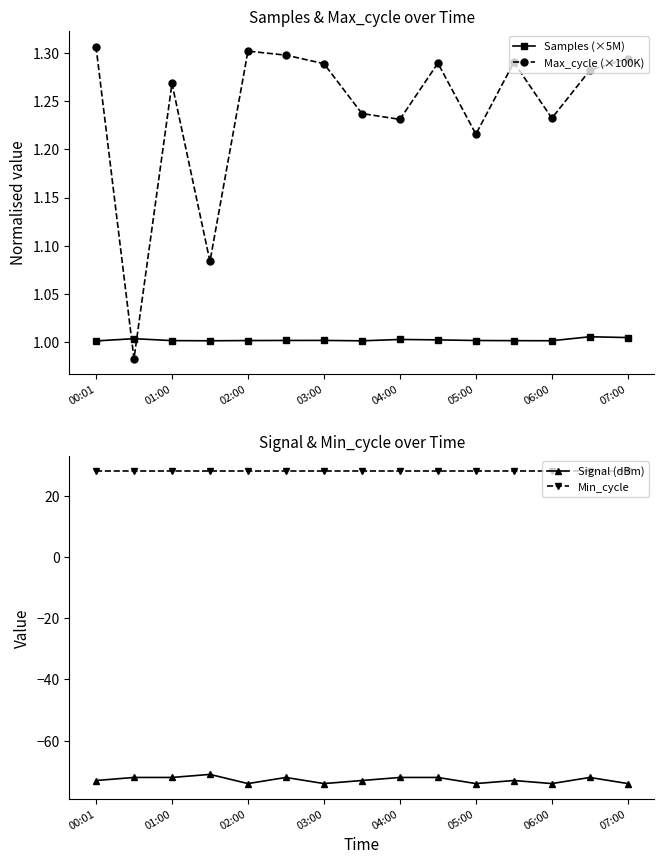

How many times do Max_cycle (×100K) and Samples (×5M) cross each other?

2